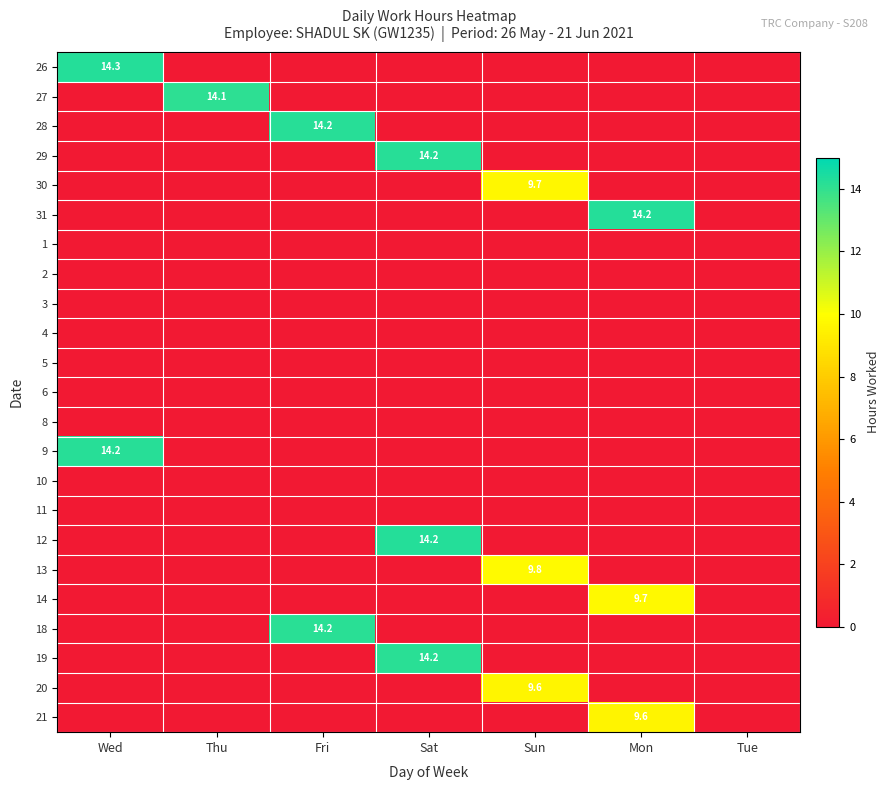

What is the total value across all series at Fri?

28.4